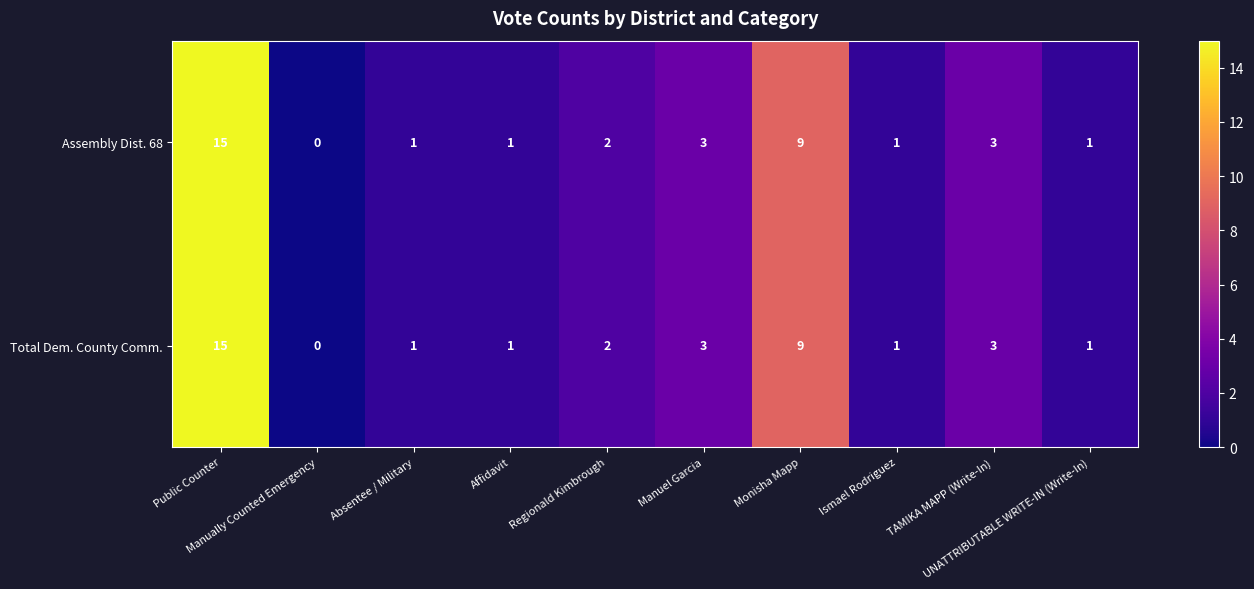

What is the highest value of the Total Dem. County Comm. series?

15